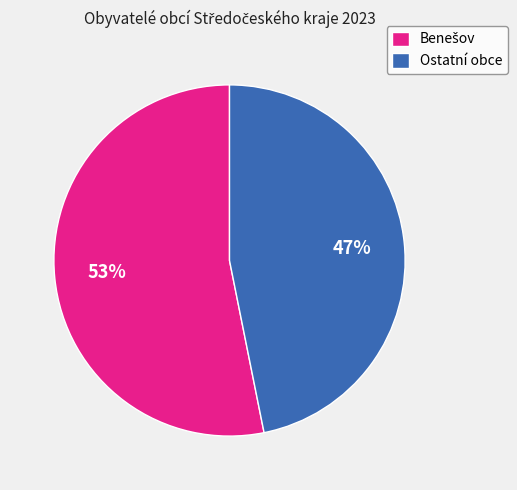

What is the smallest slice in the pie chart?

Ostatní obce